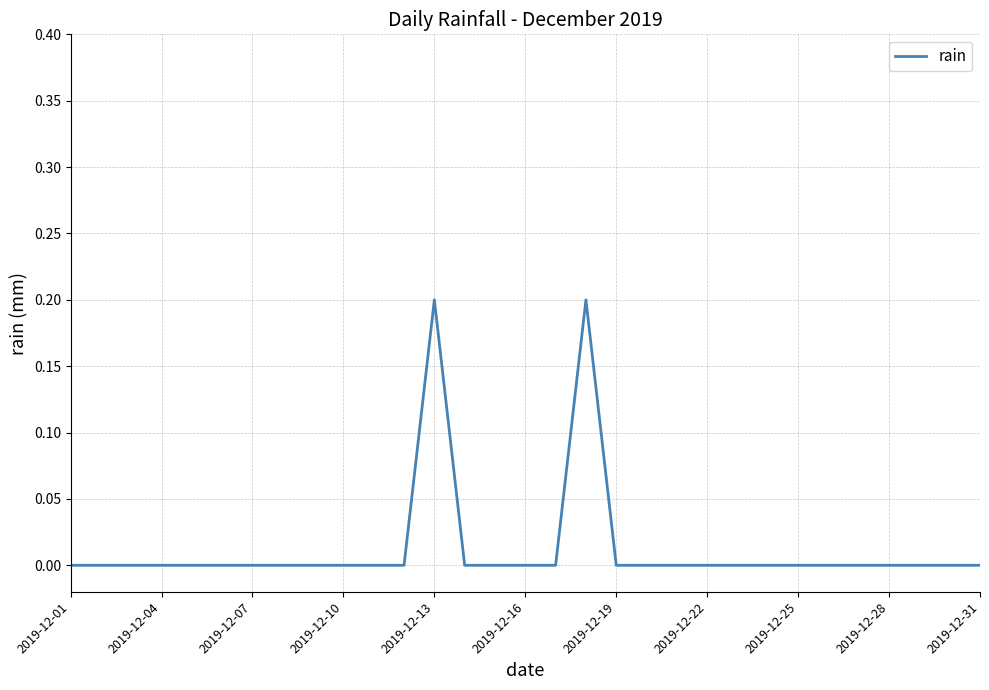

Does the chart display data point markers on the line(s)?

No